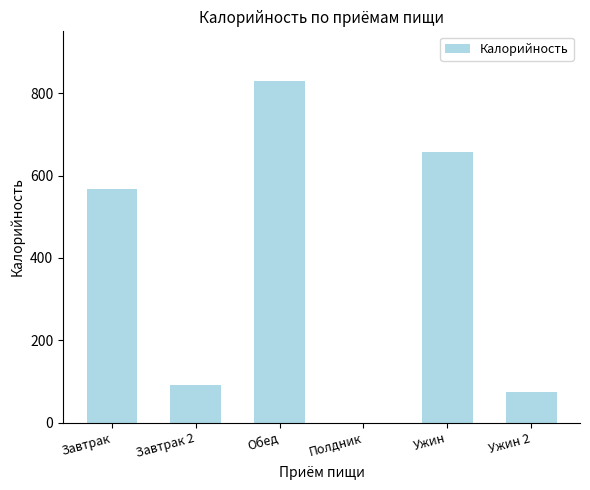

The chart shows a value of 1127.6 at Обед. True or false?

False